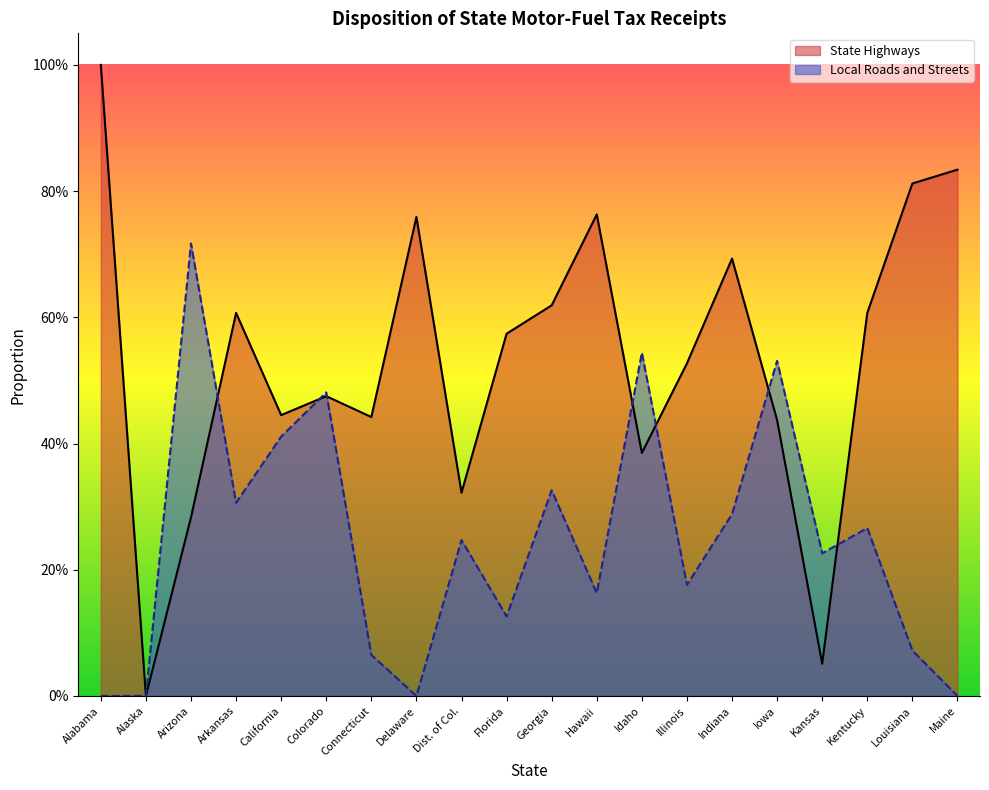

What is the sum of the Local Roads and Streets values at California and Dist. of Col.?

0.7